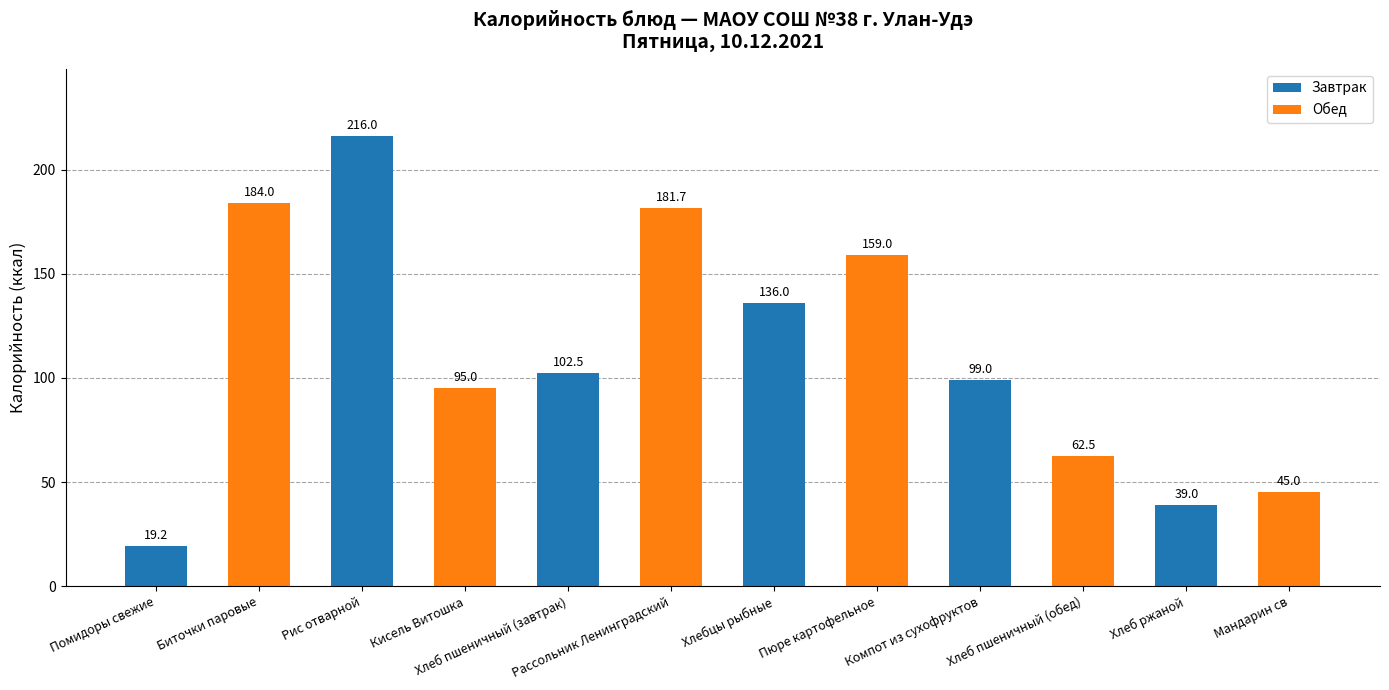

How many data points does each series have?

12